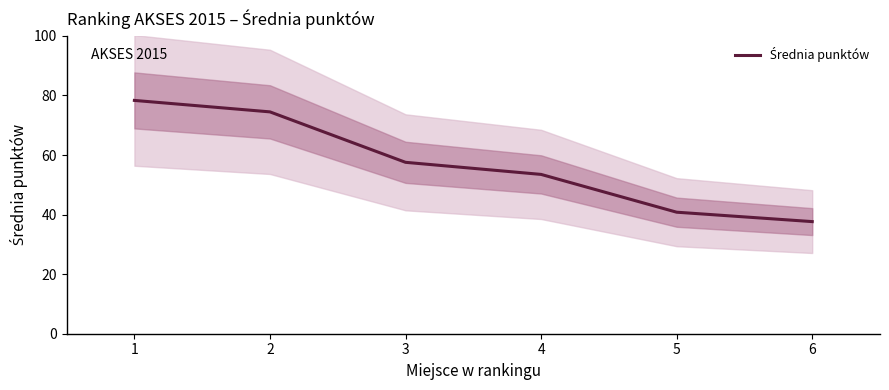

Approximately how many times larger is the value at 4 compared to 6?

1.4